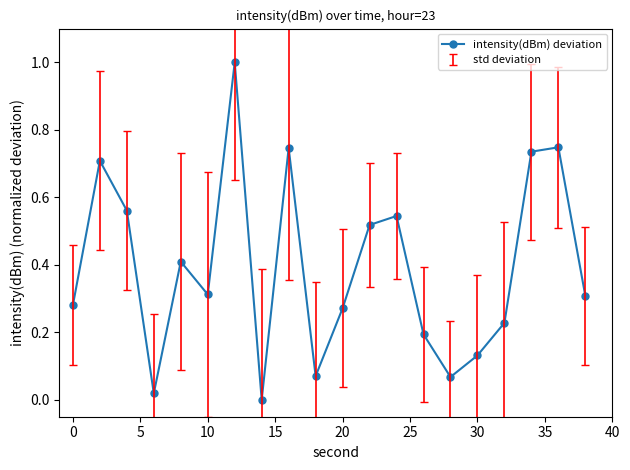

How many points are higher than both their immediate neighbors (excluding endpoints)?

6